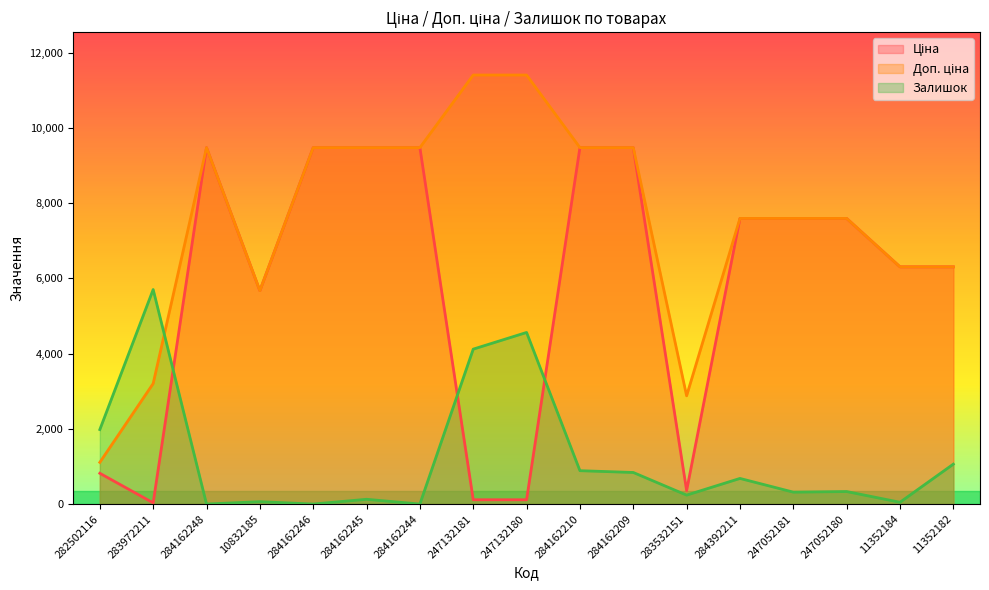

The value of Доп. ціна at 11352182 is 6308.8. True or false?

True